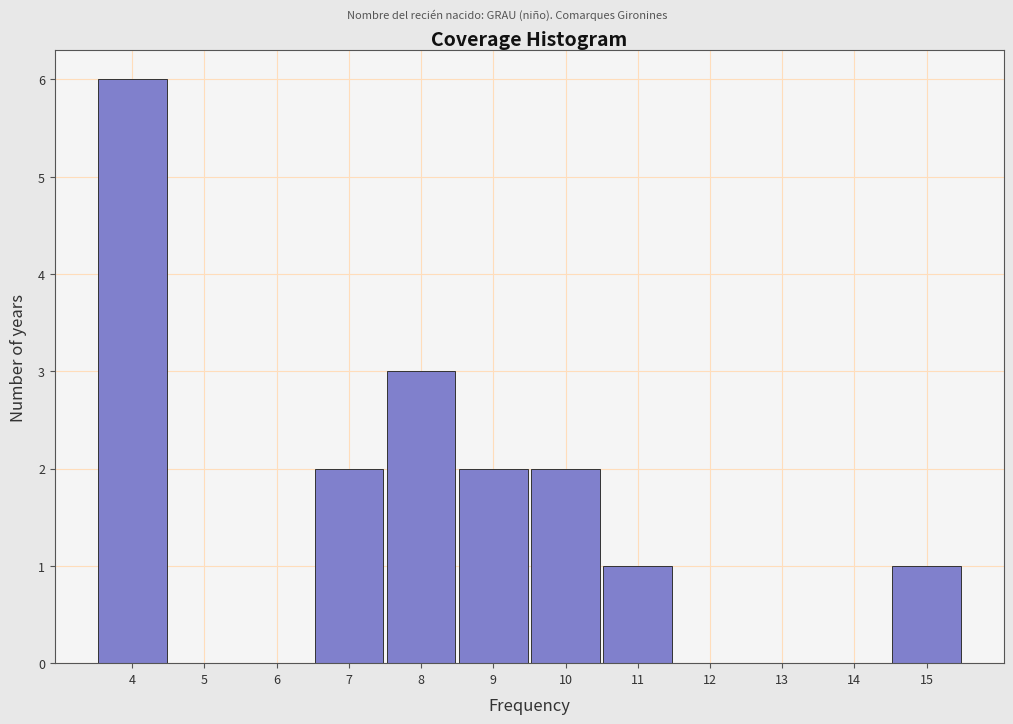

What is the height of the bar covering 9.5 to 10.5 on the x-axis? The values are not printed on the chart, so give them approximately, as read against the axis.

2